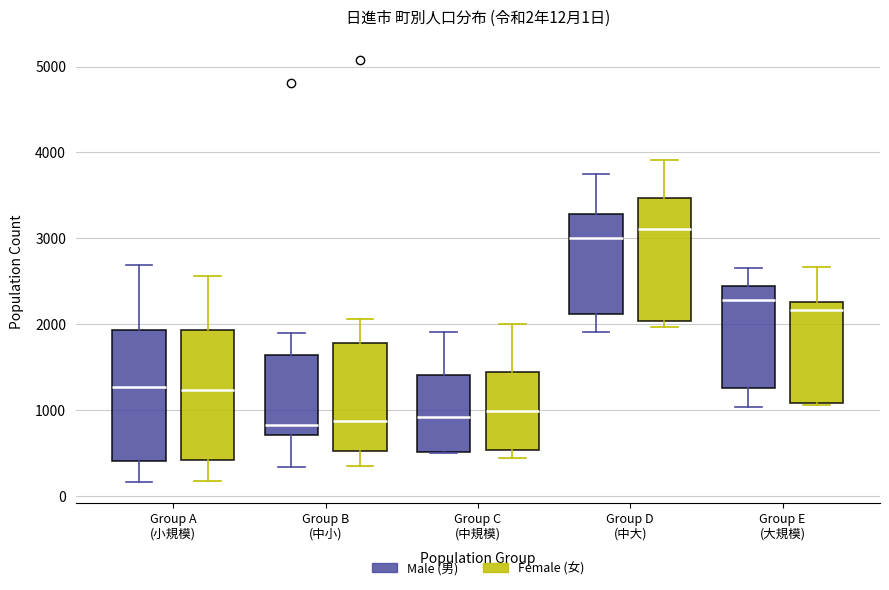

Which box's median line is the highest?

Group D (中大) (Female (女))